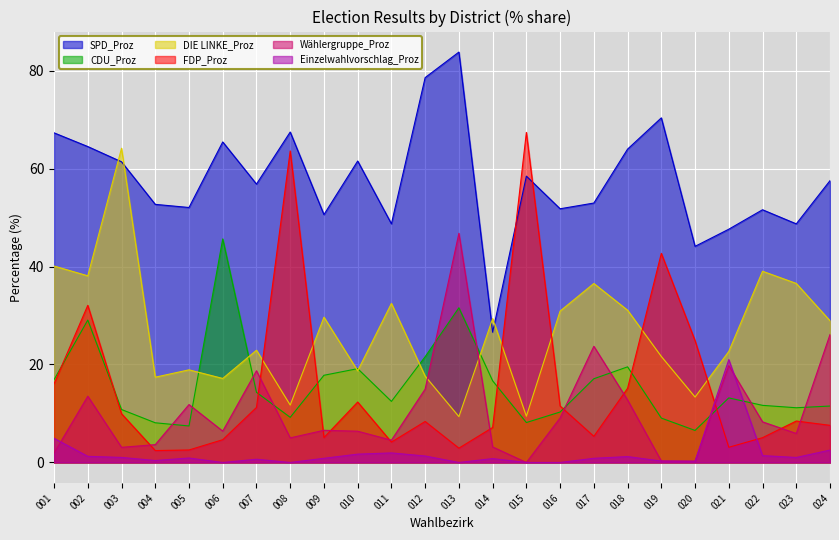

What is the sum of the Einzelwahlvorschlag_Proz values at 007 and 018?

1.9